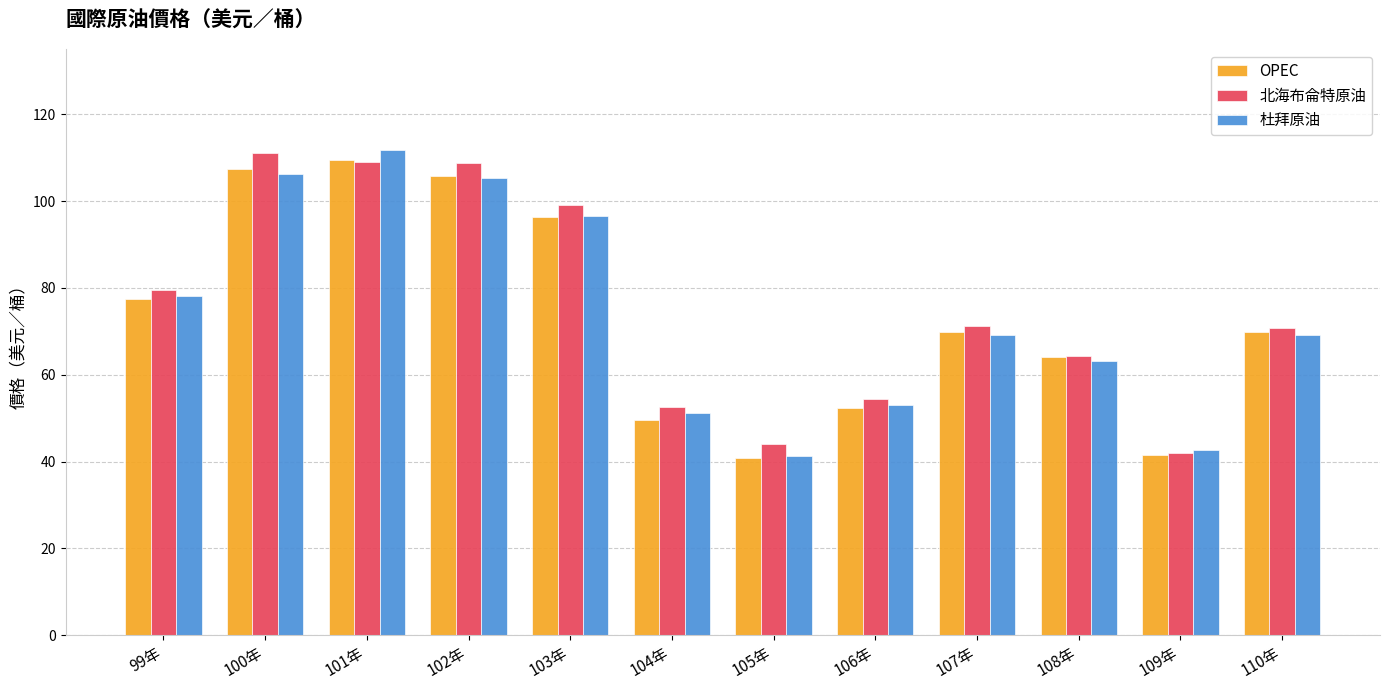

At which label is OPEC closest to 75?

99年